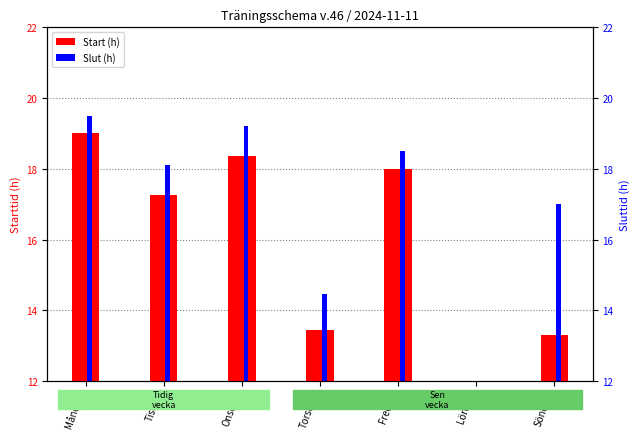

How many distinct data groups are displayed?

2